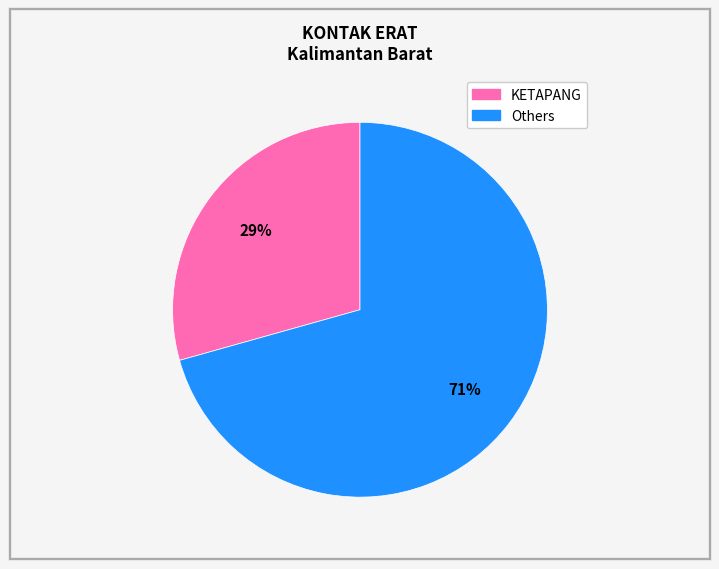

Is there a majority slice in this chart?

Yes